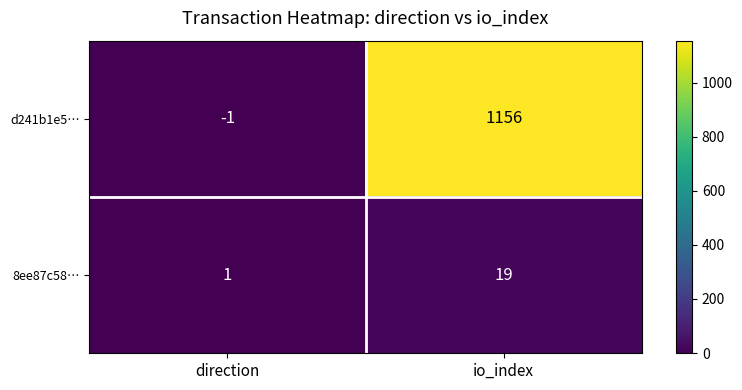

Between direction and io_index, which is larger?

io_index